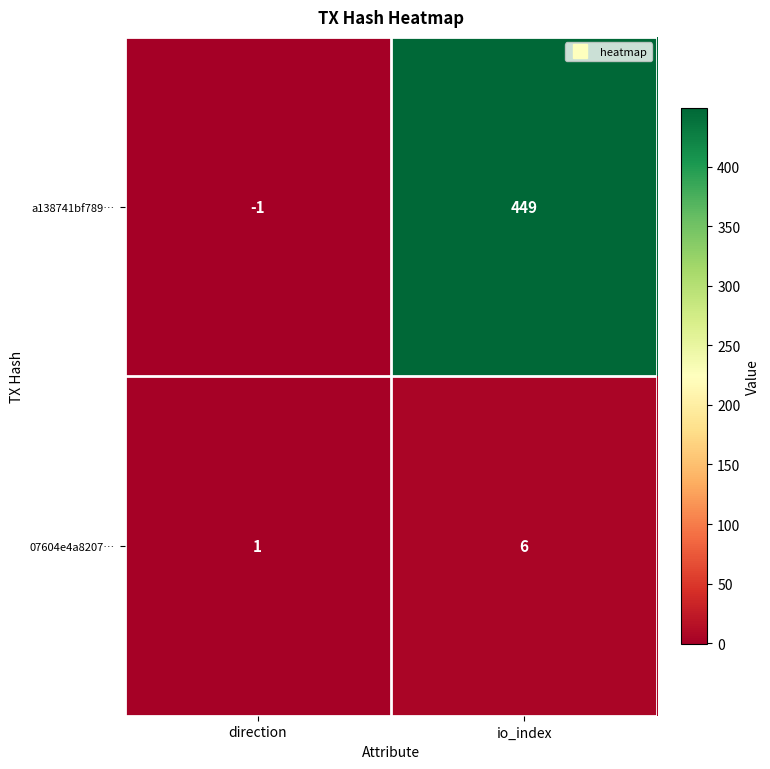

The a138741bf789… series shows 449 at io_index. True or false?

True